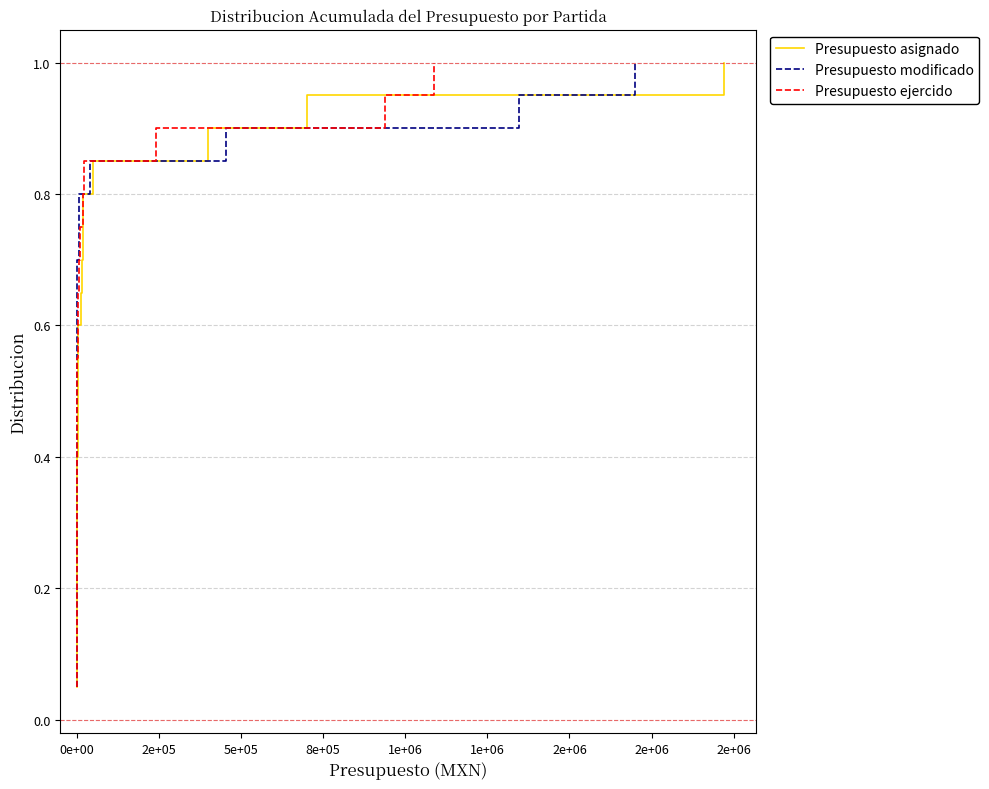

Which series has the largest range (max minus min)?

Presupuesto asignado